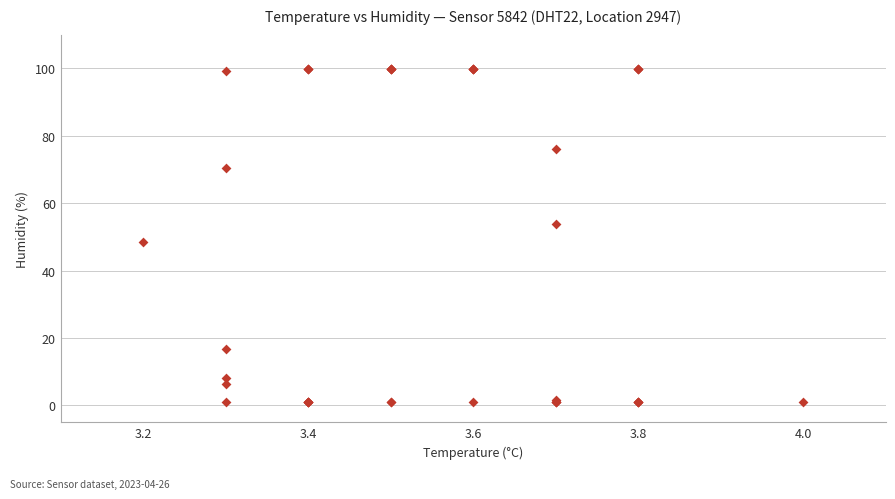

What Y value in the scatter plot is closest to 50?

48.5